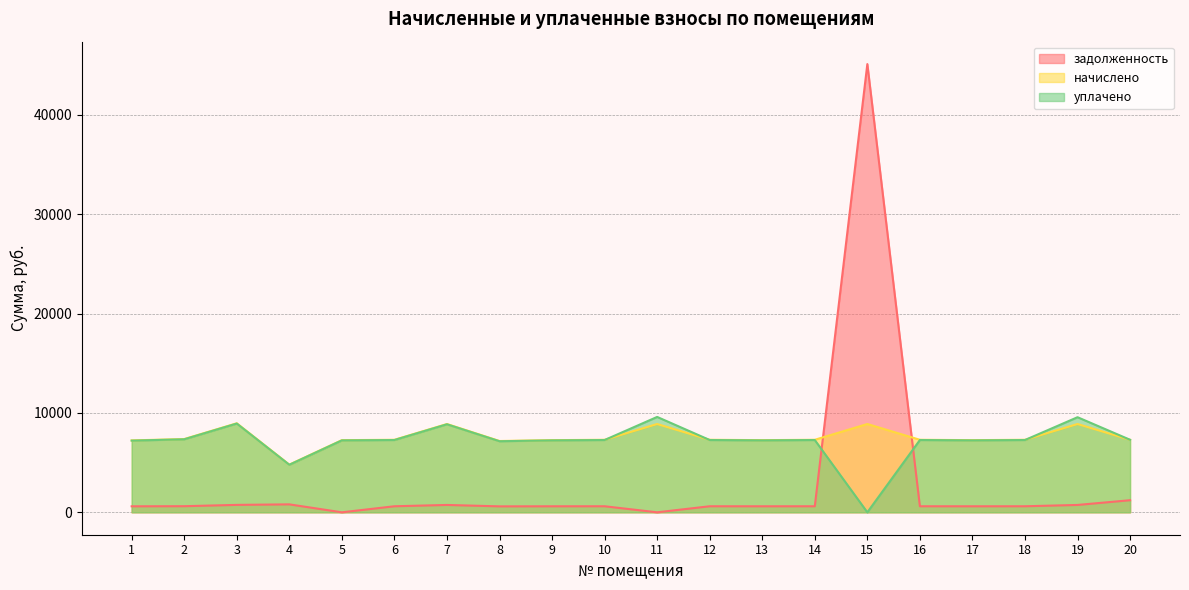

The уплачено series shows 7241.1 at 13. True or false?

True